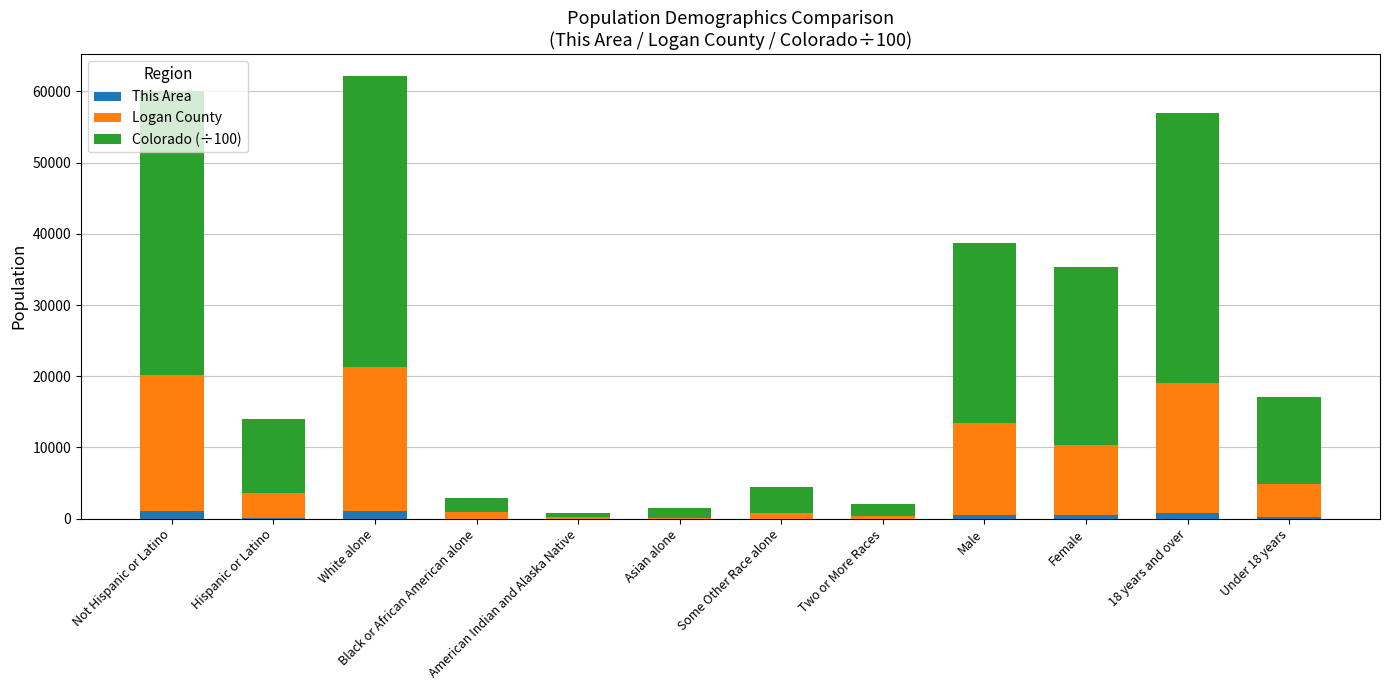

What is the average value of the Logan County series?

7568.4